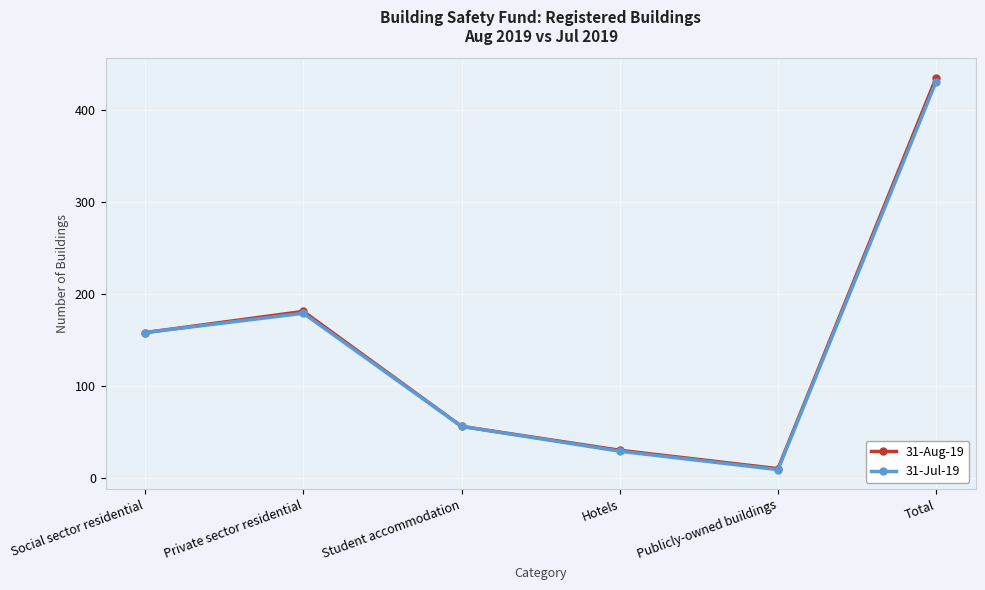

Rank the categories by 31-Jul-19 value from highest to lowest.

Total, Private sector residential, Social sector residential, Student accommodation, Hotels, Publicly-owned buildings